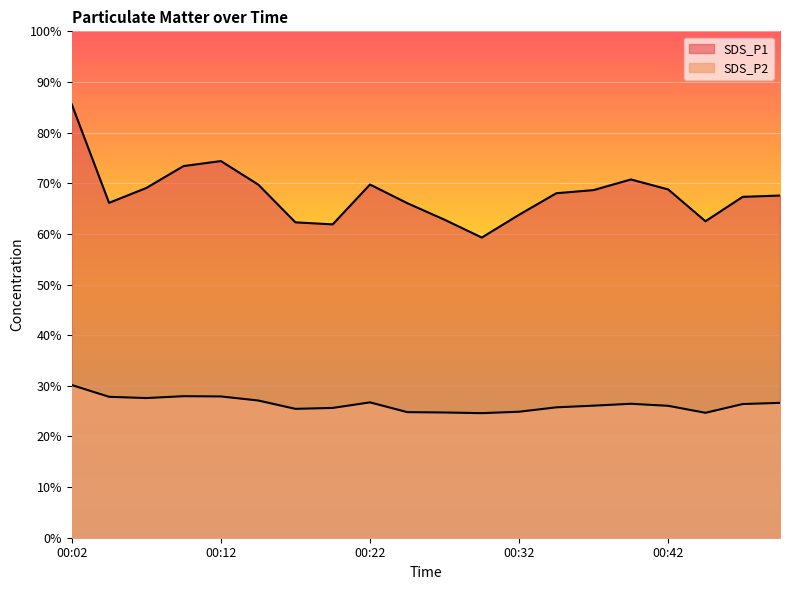

Reading right to left, what are all the values shown in this chart?

SDS_P1: 67.6	67.3	62.5	68.8	70.8	68.7	68.0	63.8	59.3	62.8	66.1	69.8	61.9	62.3	69.8	74.4	73.4	69.1	66.1	85.6
SDS_P2: 26.6	26.4	24.7	26.1	26.4	26.1	25.8	24.9	24.6	24.7	24.8	26.7	25.6	25.4	27.1	27.9	27.9	27.6	27.8	30.1